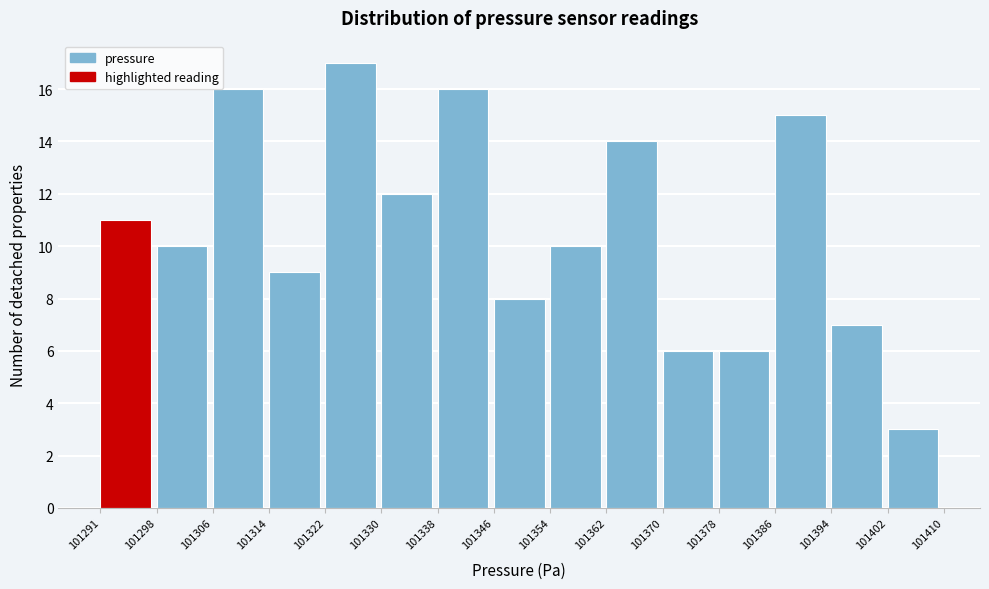

Which range on the x-axis has the tallest bar?

101322 to 101330